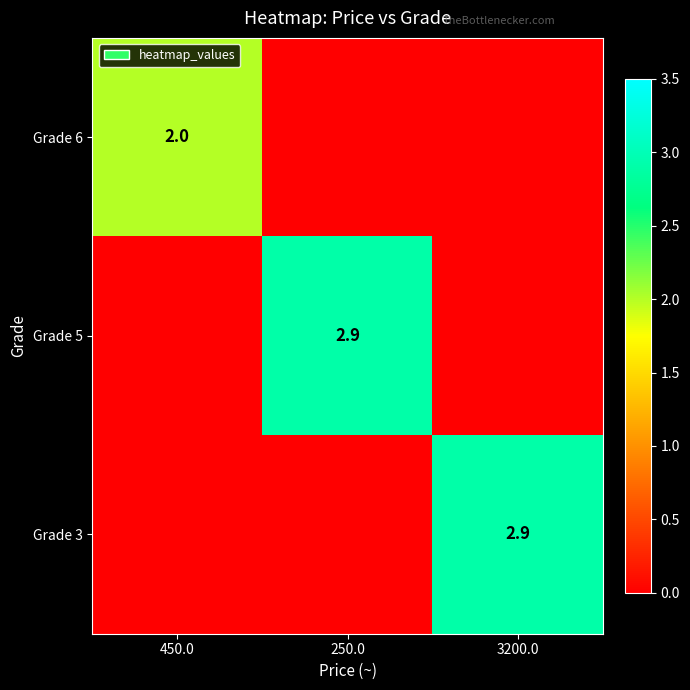

Is the value of Grade 6 at 450.0 greater than the value of Grade 3 at 3200.0?

No